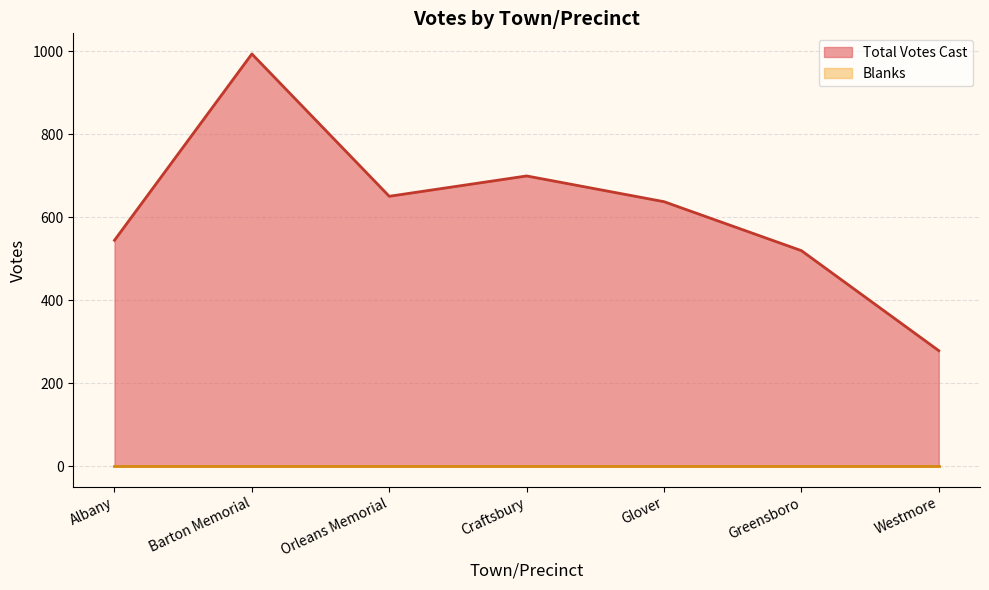

List the labels in order of value, smallest first.

Westmore, Greensboro, Albany, Glover, Orleans Memorial, Craftsbury, Barton Memorial